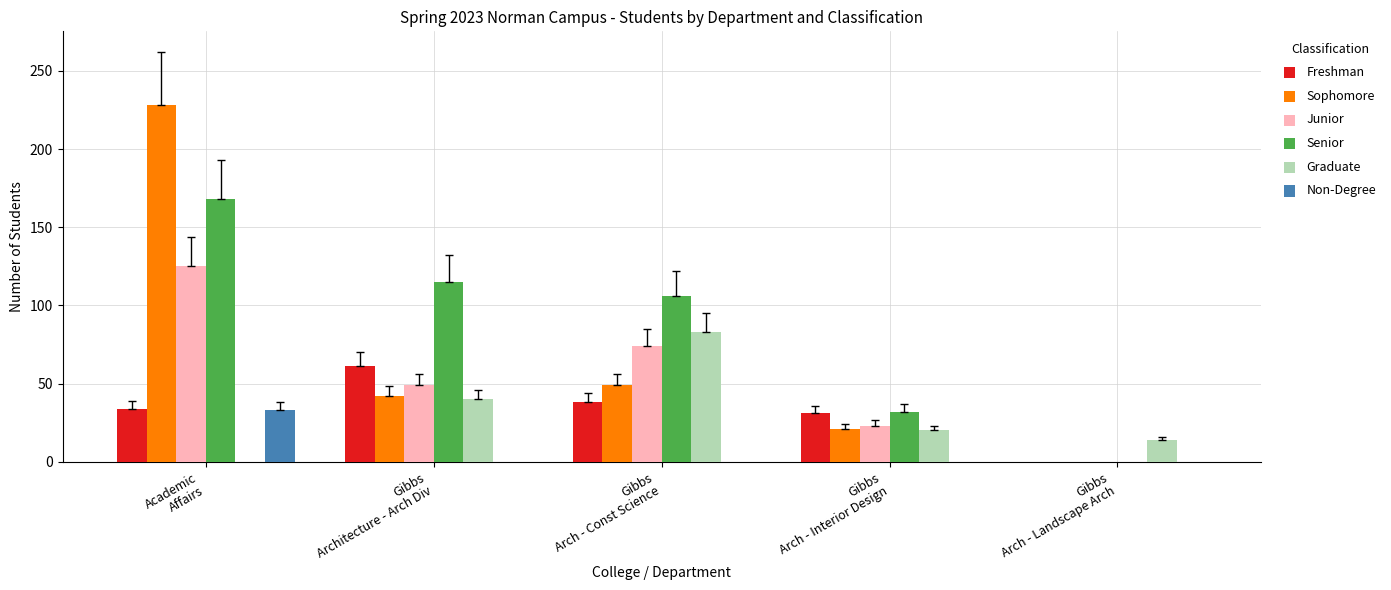

What is the total value across all series at Gibbs
Arch - Interior Design?

127